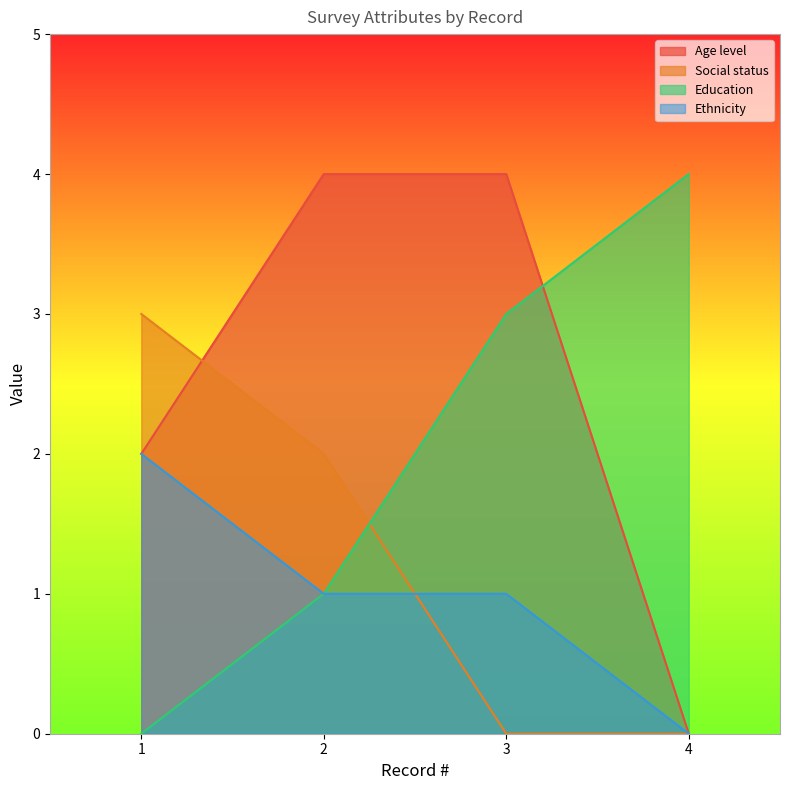

Where does the Education series first go above 3?

4